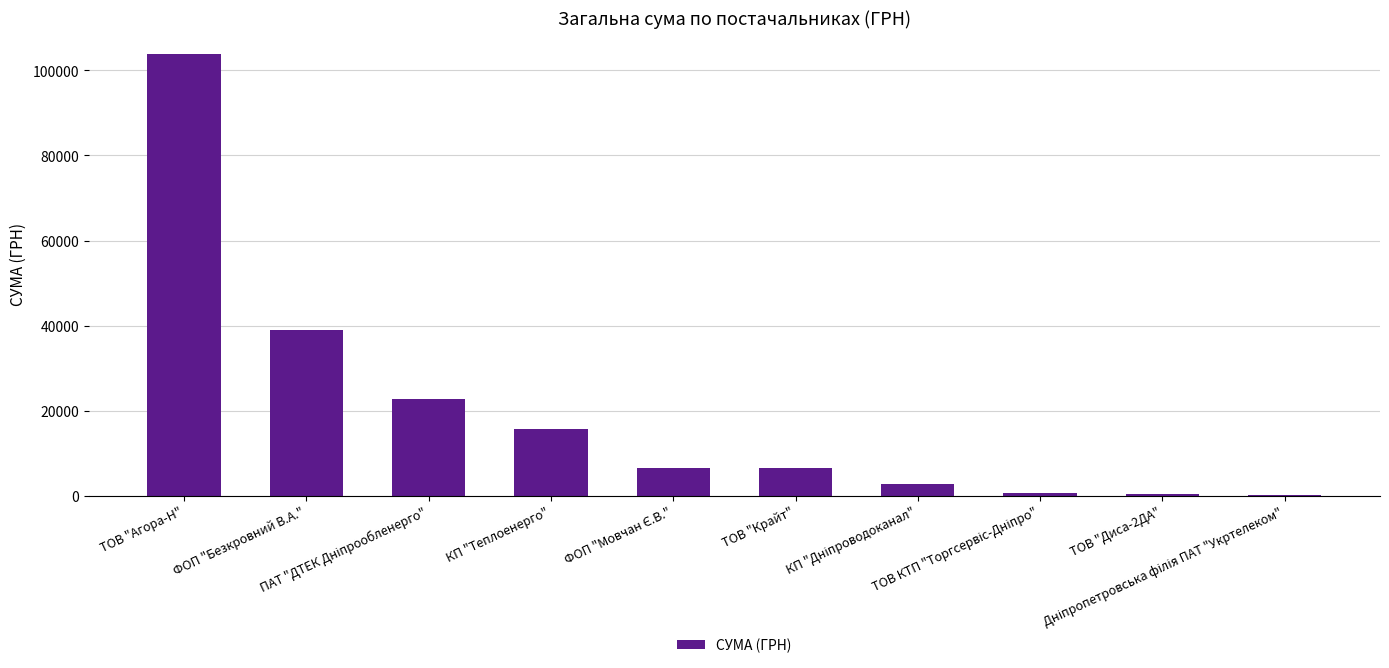

What is the greatest value displayed?

103809.4